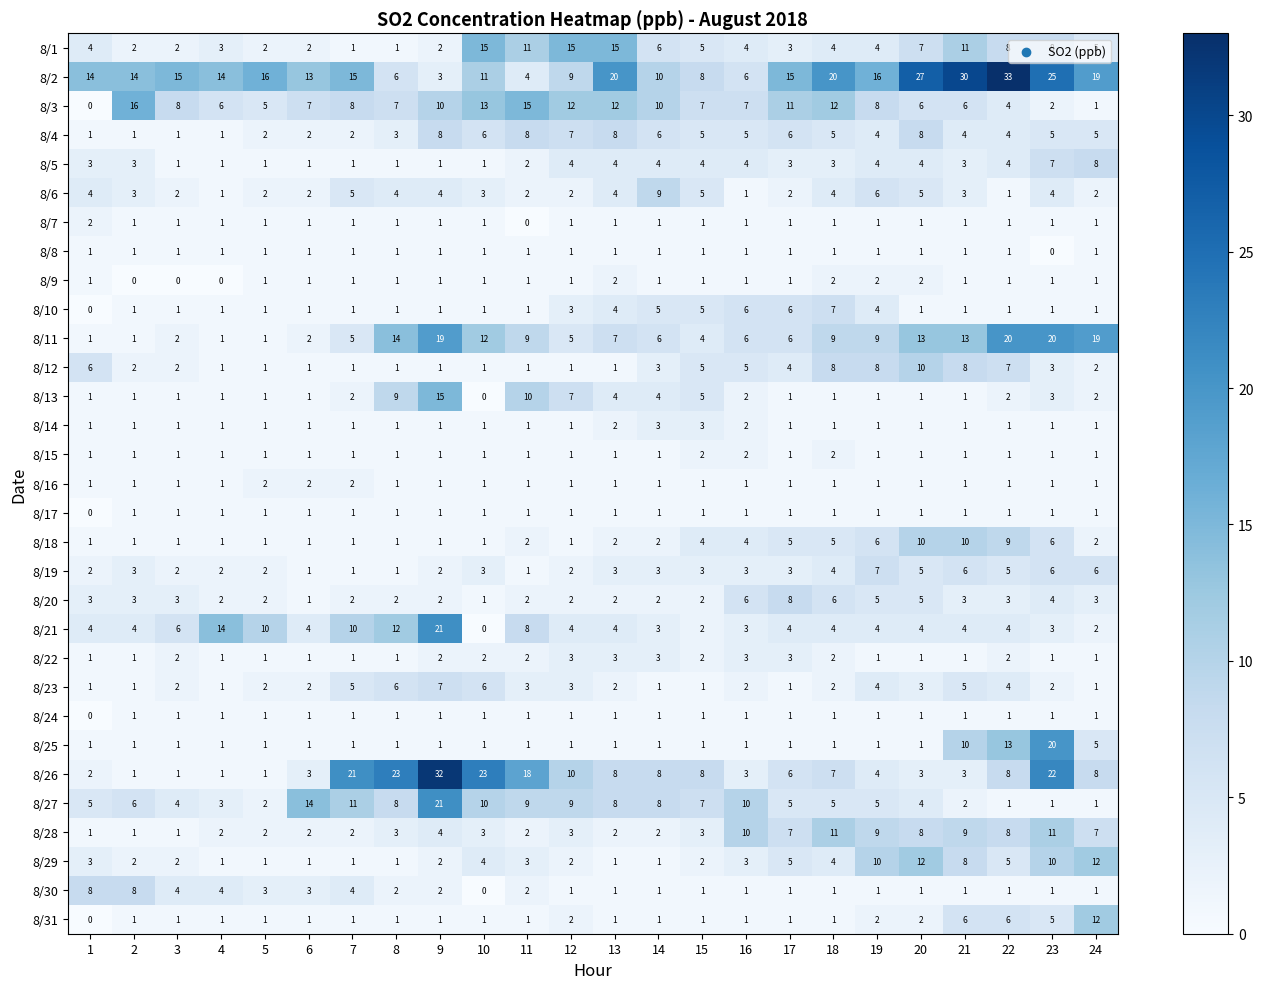

What is the average value of the 8/27 series?

7